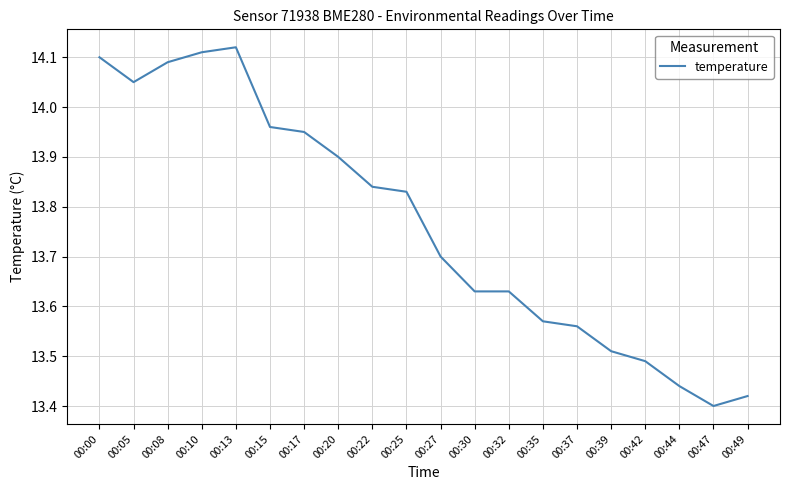

The value at 00:15 is 4.3. True or false?

False